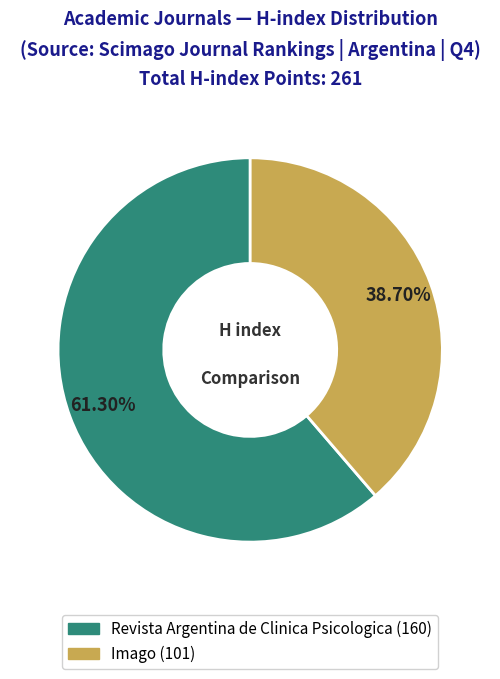

To the nearest percent, what is the difference between the largest and smallest slice percentages?

23%